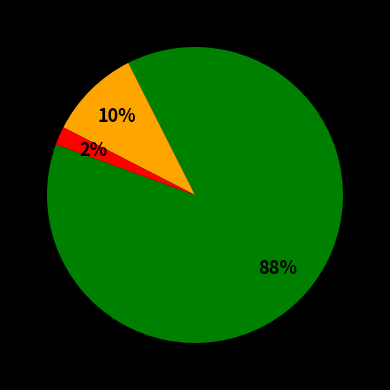

To the nearest percent, what is the difference between the largest and smallest slice percentages?

86%